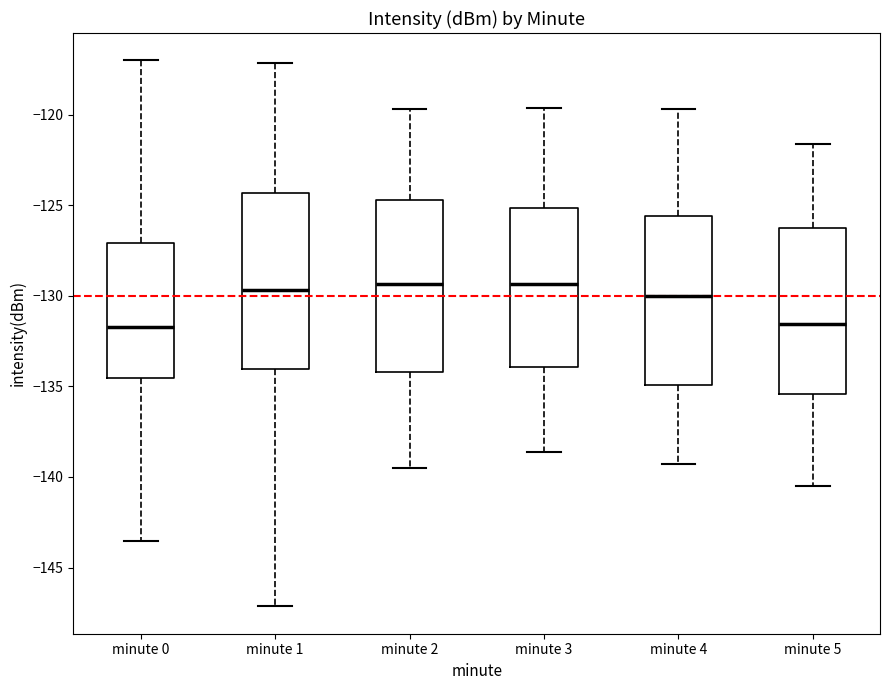

Reading left to right, read every box against the y-axis: the position of its median line, the range the box covers, and the ends of its whiskers. The values are not printed on the chart, so give them approximately, as read against the axis.

minute 0: median -131.5, box -134.5 to -127.0, whiskers -143.5 to -117.0
minute 1: median -129.5, box -134.0 to -124.5, whiskers -147.0 to -117.0
minute 2: median -129.5, box -134.0 to -124.5, whiskers -139.5 to -119.5
minute 3: median -129.5, box -134.0 to -125.0, whiskers -138.5 to -119.5
minute 4: median -130.0, box -135.0 to -125.5, whiskers -139.5 to -119.5
minute 5: median -131.5, box -135.5 to -126.0, whiskers -140.5 to -121.5